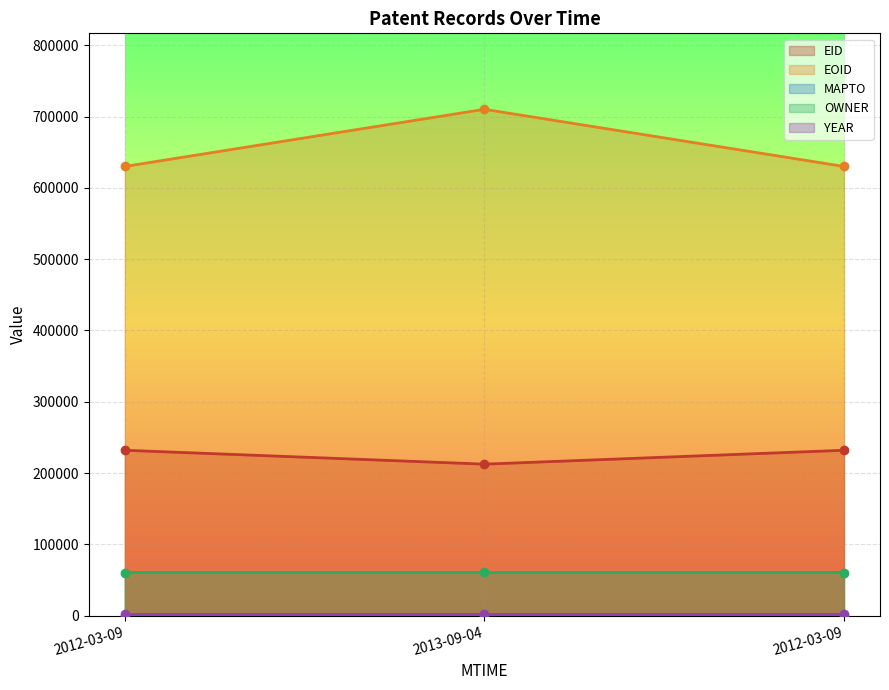

What is the maximum value for EID?

232024